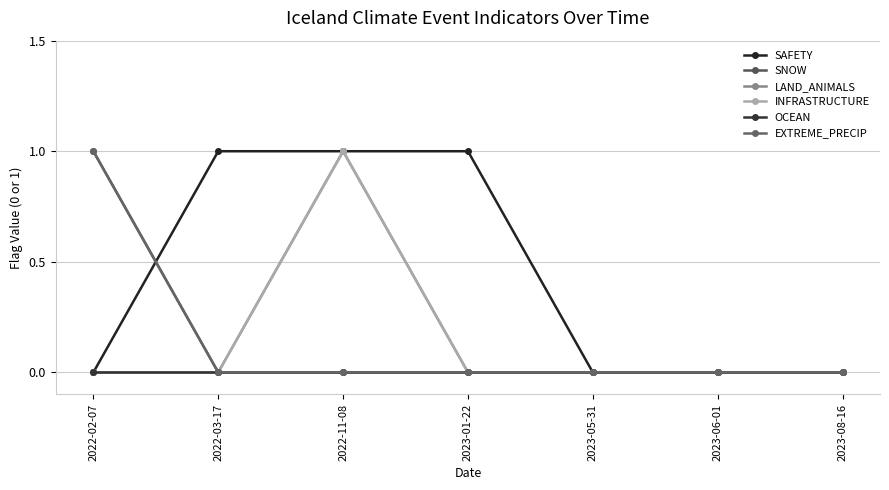

True or false: EXTREME_PRECIP and INFRASTRUCTURE cross at least once.

False